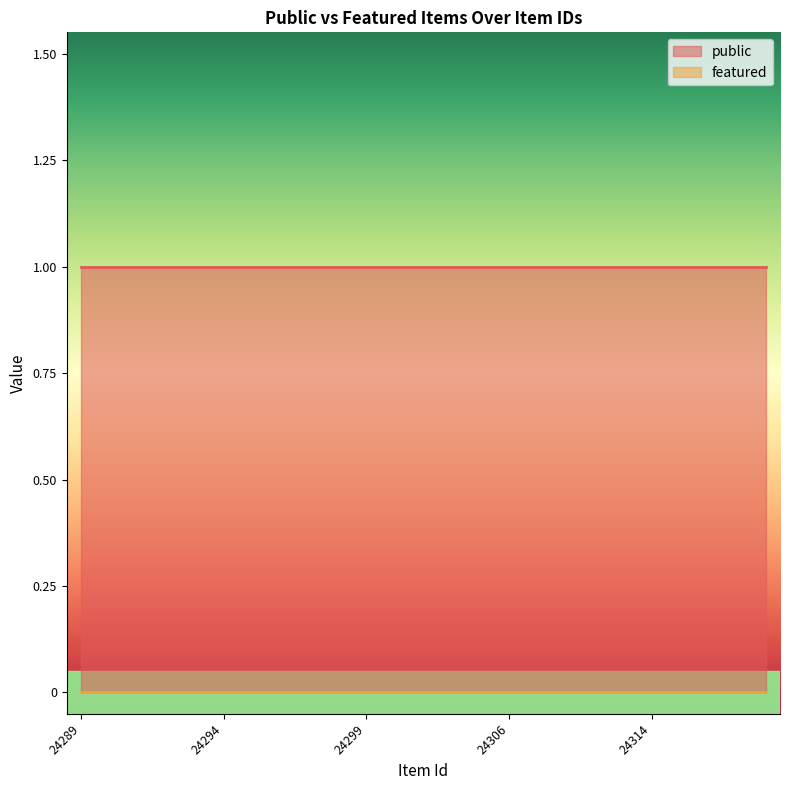

Reading left to right, transcribe all the data shown in this chart.

public: 24289=1	24290=1	24291=1	24292=1	24293=1	24294=1	24295=1	24296=1	24297=1	24298=1	24299=1	24300=1	24303=1	24304=1	24305=1	24306=1	24307=1	24308=1	24310=1	24313=1	24314=1	24315=1	24316=1	24317=1	24318=1
featured: 24289=0	24290=0	24291=0	24292=0	24293=0	24294=0	24295=0	24296=0	24297=0	24298=0	24299=0	24300=0	24303=0	24304=0	24305=0	24306=0	24307=0	24308=0	24310=0	24313=0	24314=0	24315=0	24316=0	24317=0	24318=0